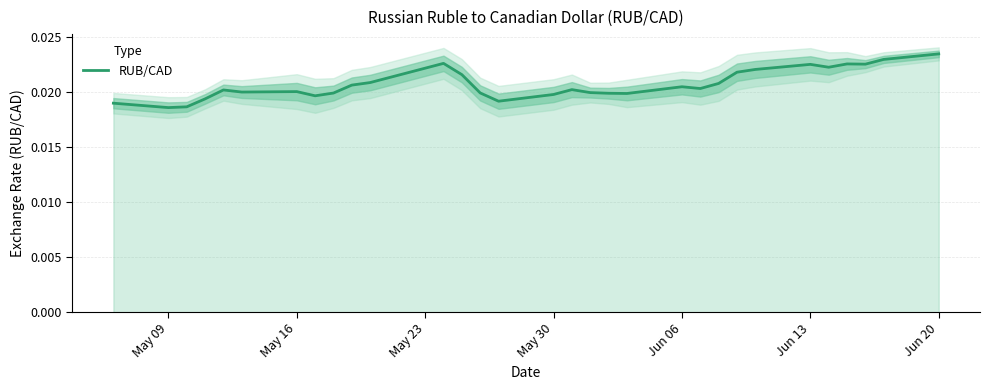

Does the chart display data point markers on the line(s)?

No